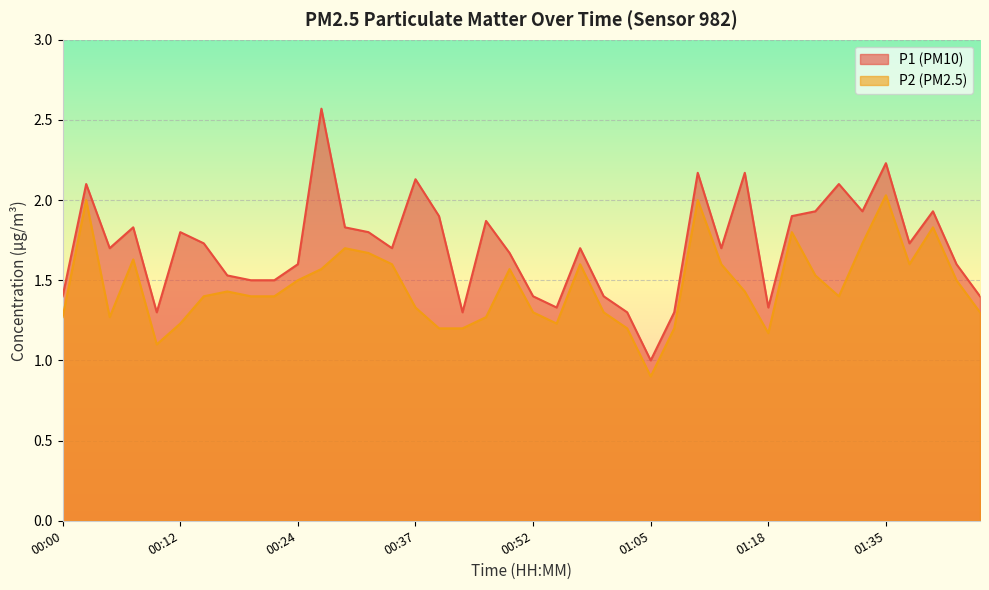

What is the total value across all series at 00:07?

3.5